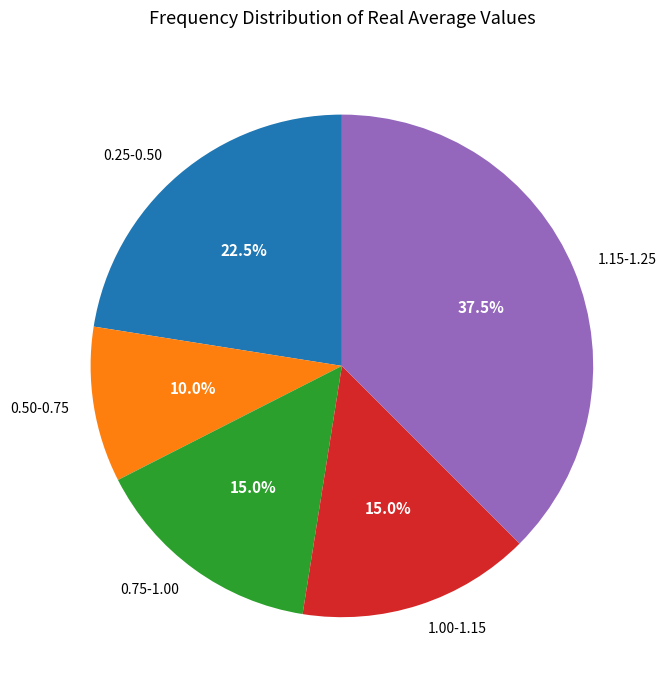

Do 0.75-1.00 and 0.25-0.50 together represent more than half of the pie?

No